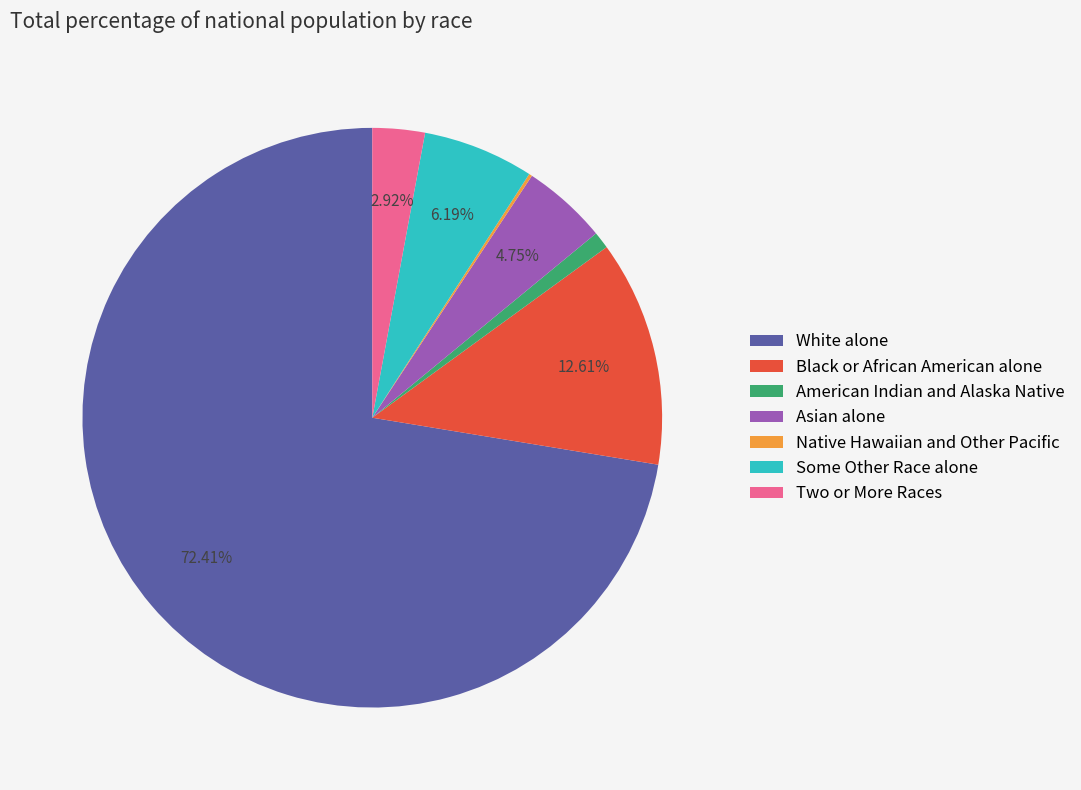

Between Two or More Races and Asian alone, which is larger?

Asian alone